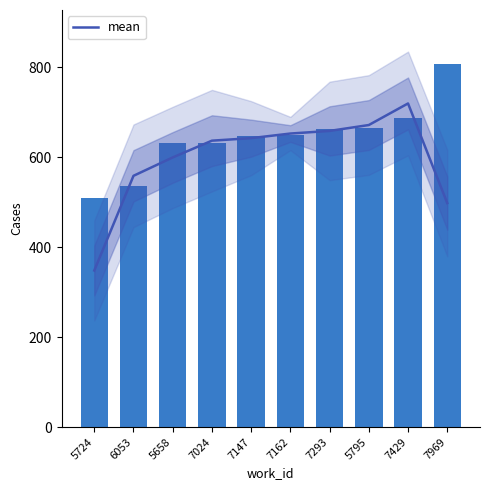

Are the bars grouped side by side (vs. stacked)?

No